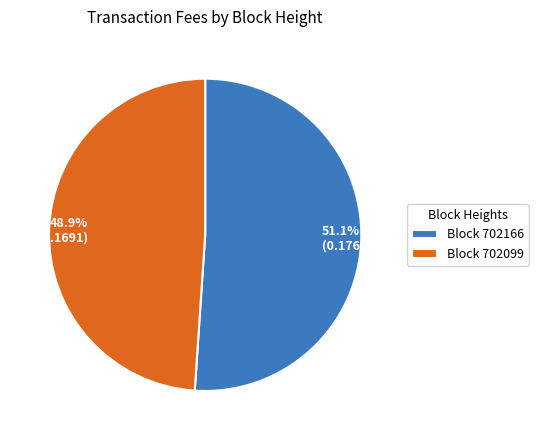

Between Block 702166 and Block 702099, which is larger?

Block 702166